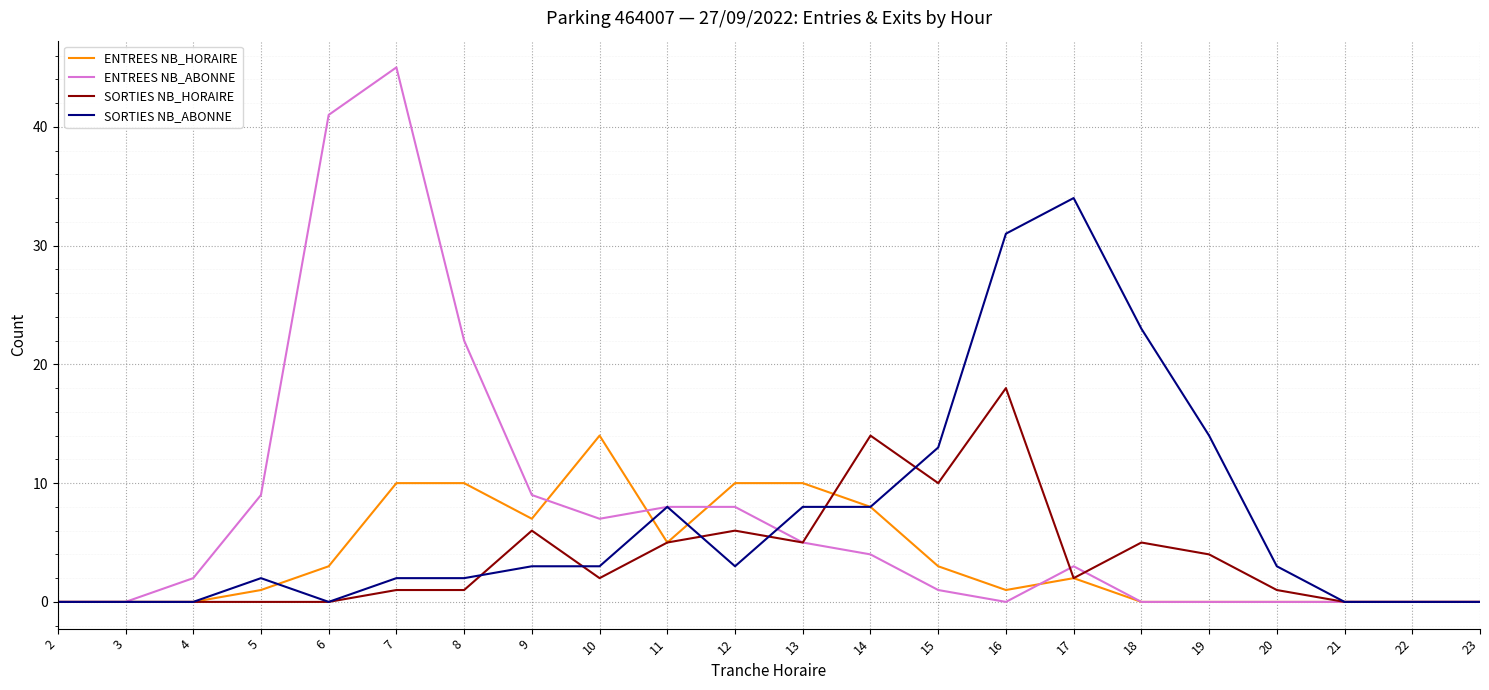

Is it true that SORTIES NB_ABONNE equals 7 at 19?

False